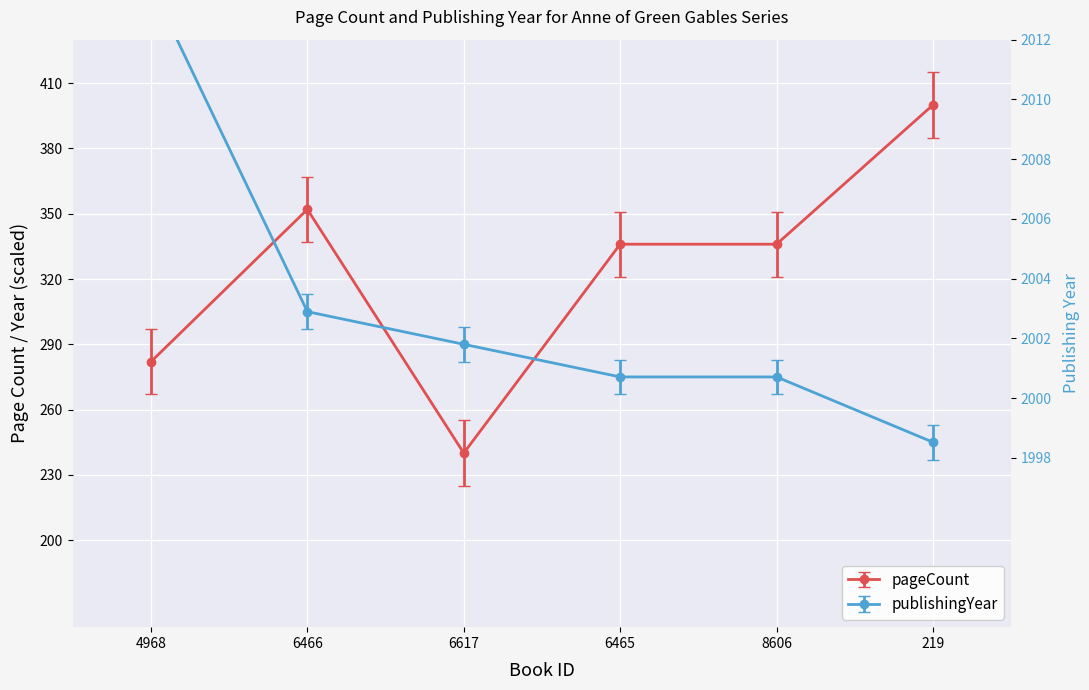

How many series are shown in this chart?

2